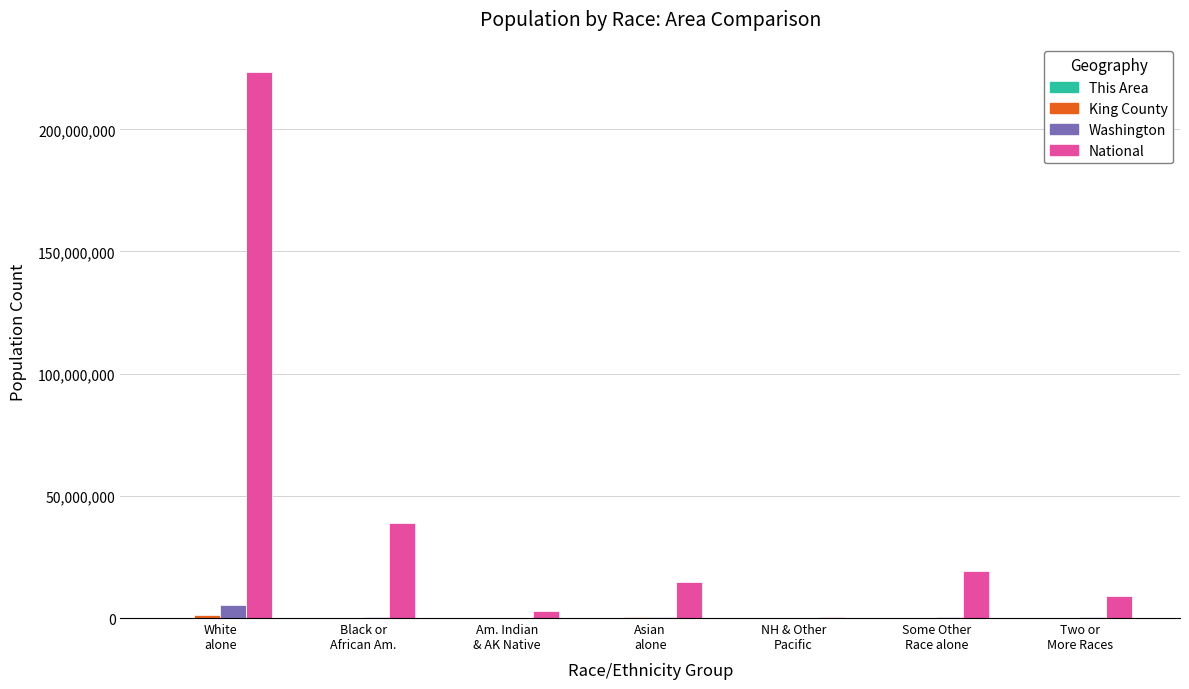

How many categories are shown in the chart?

7